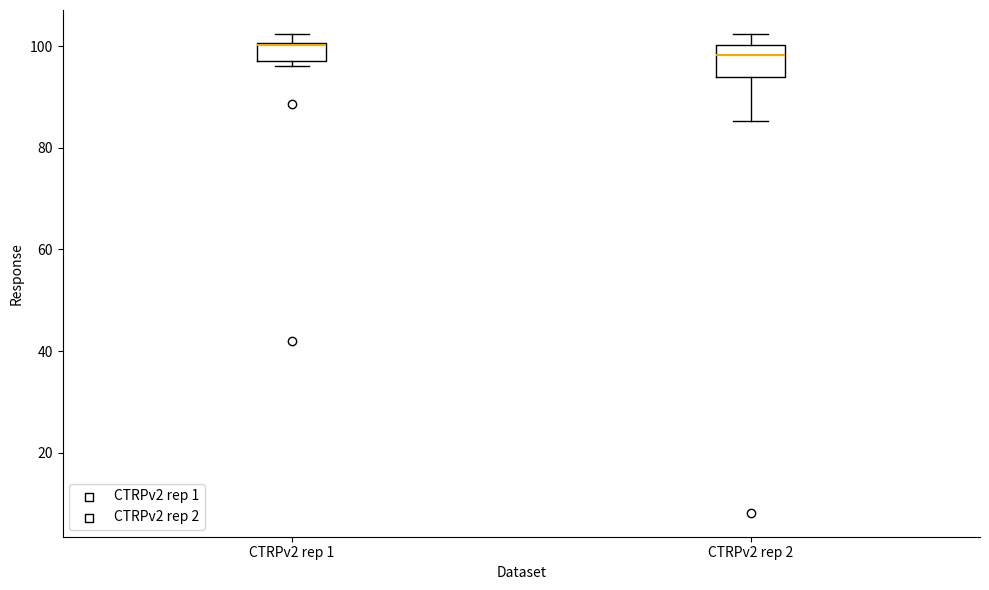

Where does the median line of the box for CTRPv2 rep 2 sit on the y-axis? The values are not printed on the chart, so give them approximately, as read against the axis.

98